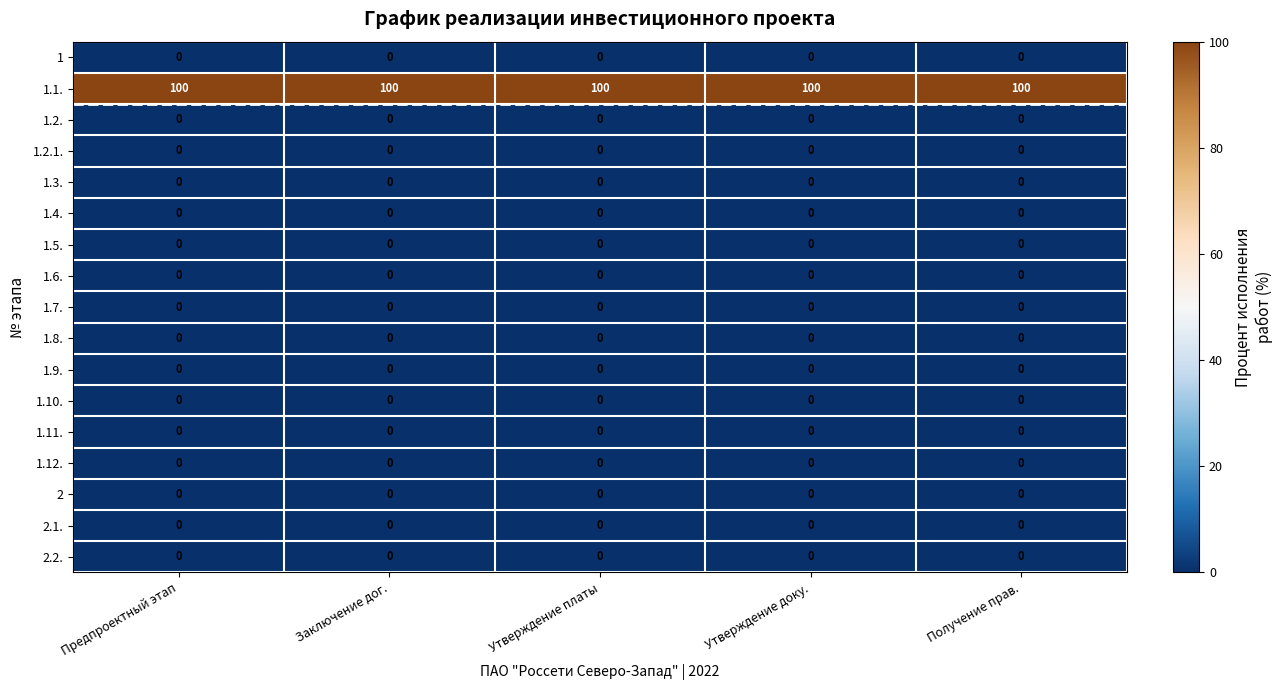

Read the 1.1. value at Получение прав..

100